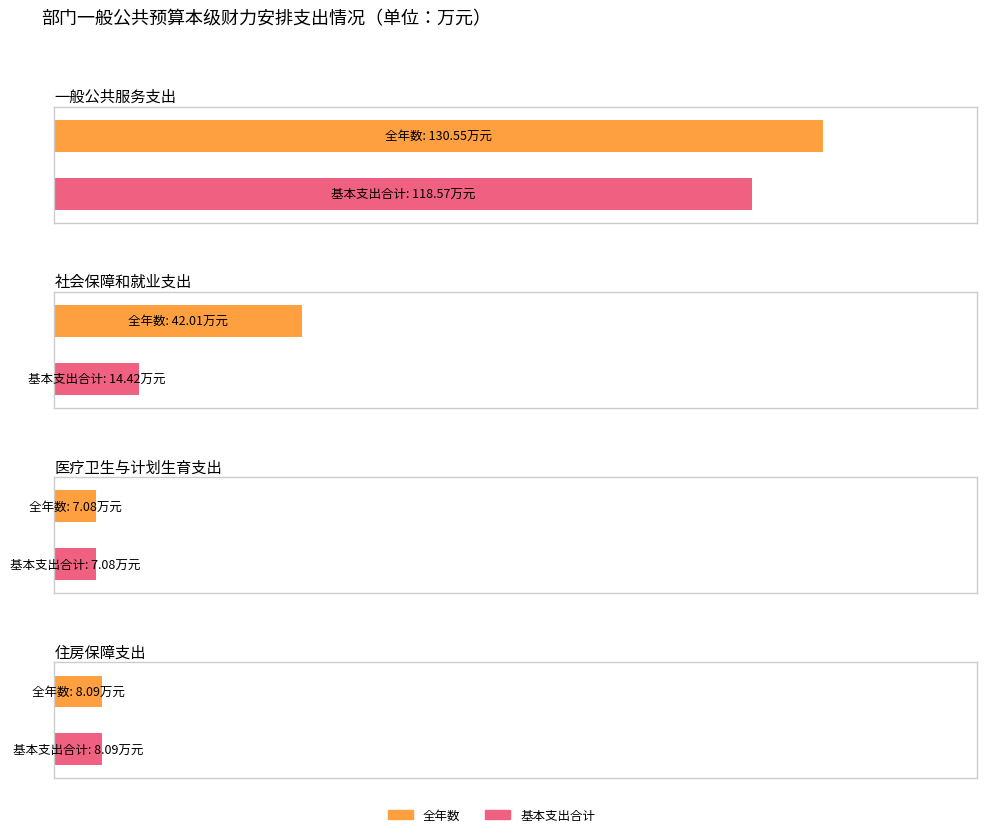

At how many categories does at least one series exceed 34?

2